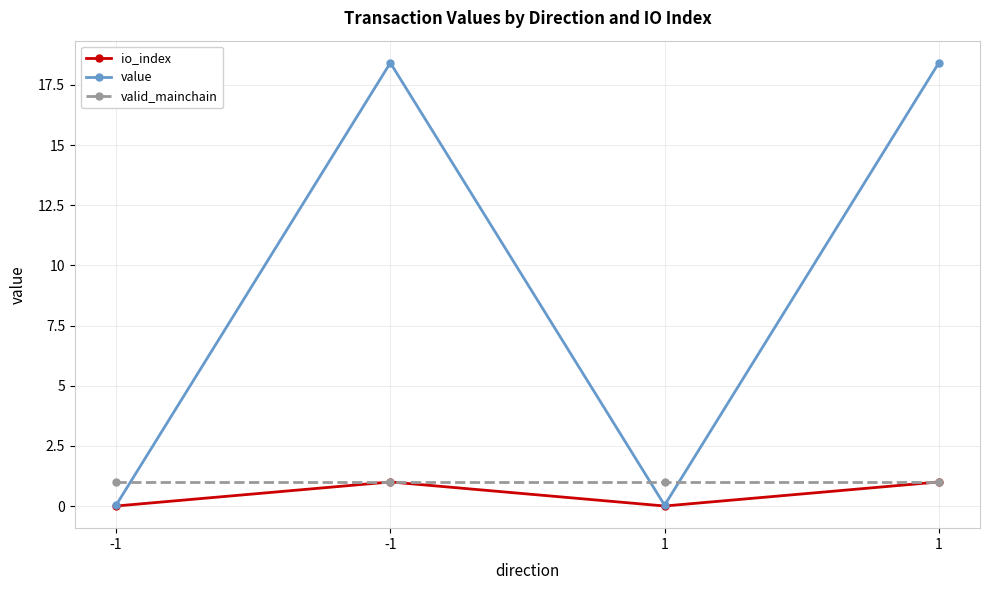

At 1, list the series in order from largest to smallest.

valid_mainchain, value, io_index